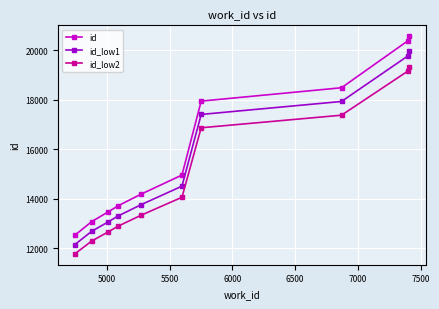

List the series in order of their overall mean, highest first.

id, id_low1, id_low2